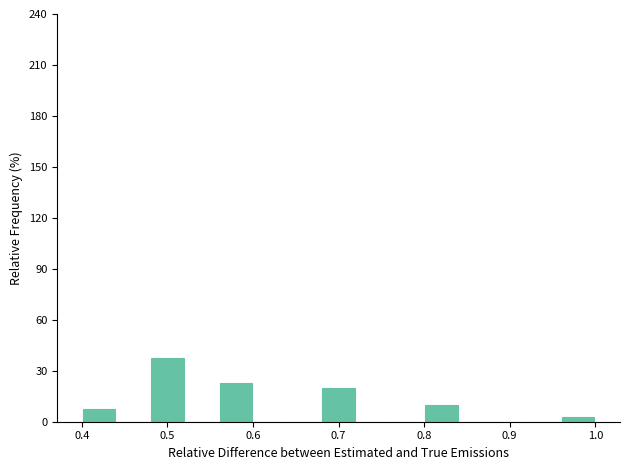

Reading left to right, transcribe this chart: for each bar, give the range it covers on the x-axis and its height. The values are not printed on the chart, so give them approximately, as read against the axis.

0.40 to 0.44: 10
0.44 to 0.48: 0
0.48 to 0.52: 40
0.52 to 0.56: 0
0.56 to 0.60: 25
0.60 to 0.64: 0
0.64 to 0.68: 0
0.68 to 0.72: 20
0.72 to 0.76: 0
0.76 to 0.80: 0
0.80 to 0.84: 10
0.84 to 0.88: 0
0.88 to 0.92: 0
0.92 to 0.96: 0
0.96 to 1.00: under 5